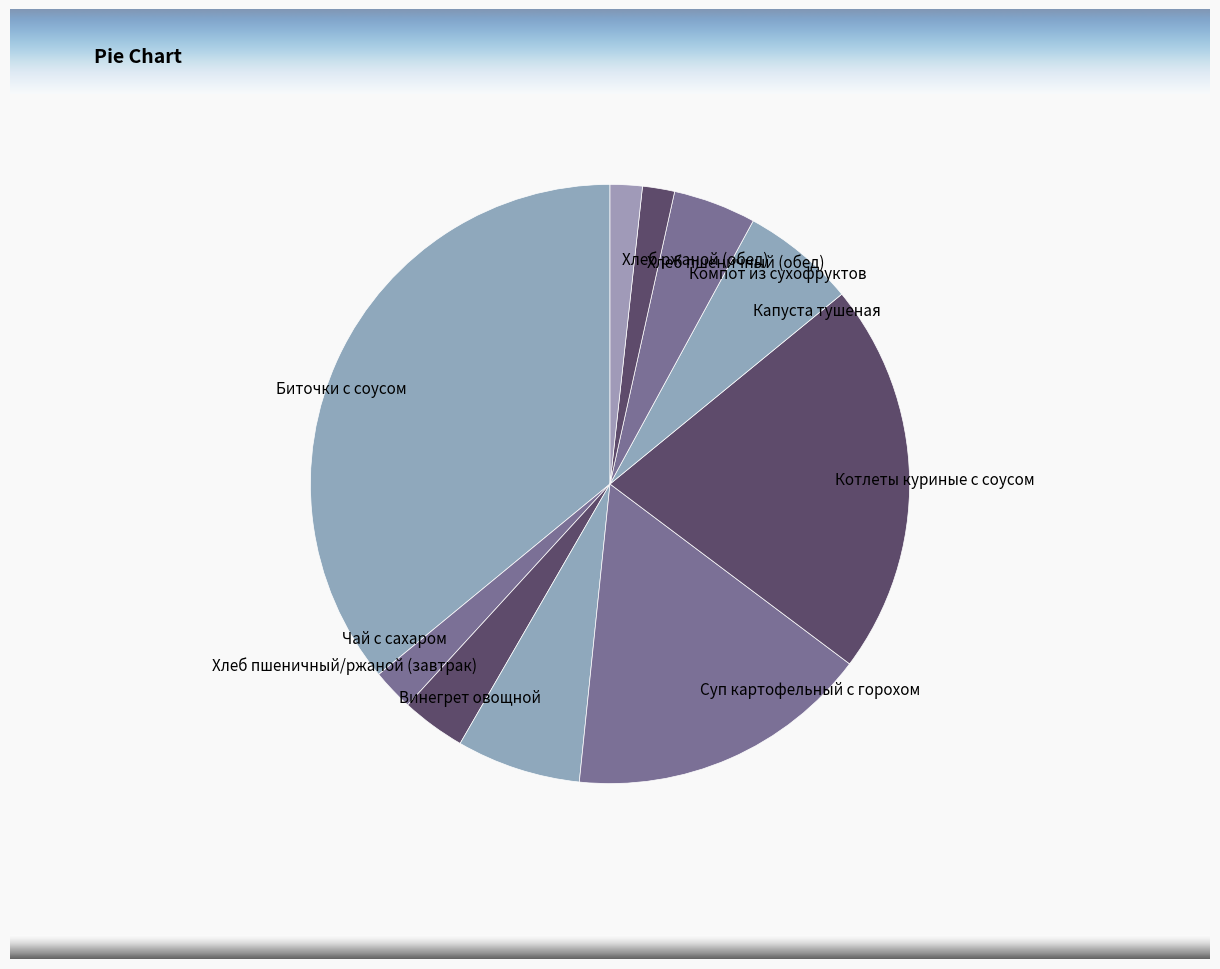

Count the number of slices in the pie.

10